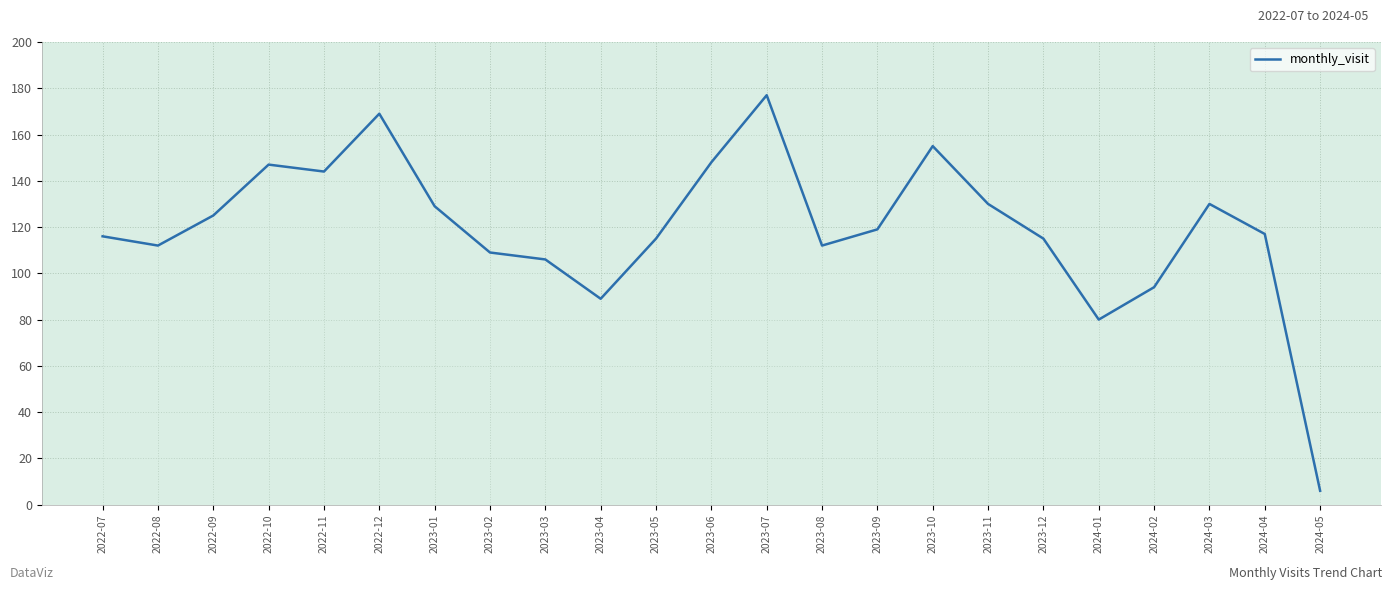

Where does the data first go above 117?

2022-09